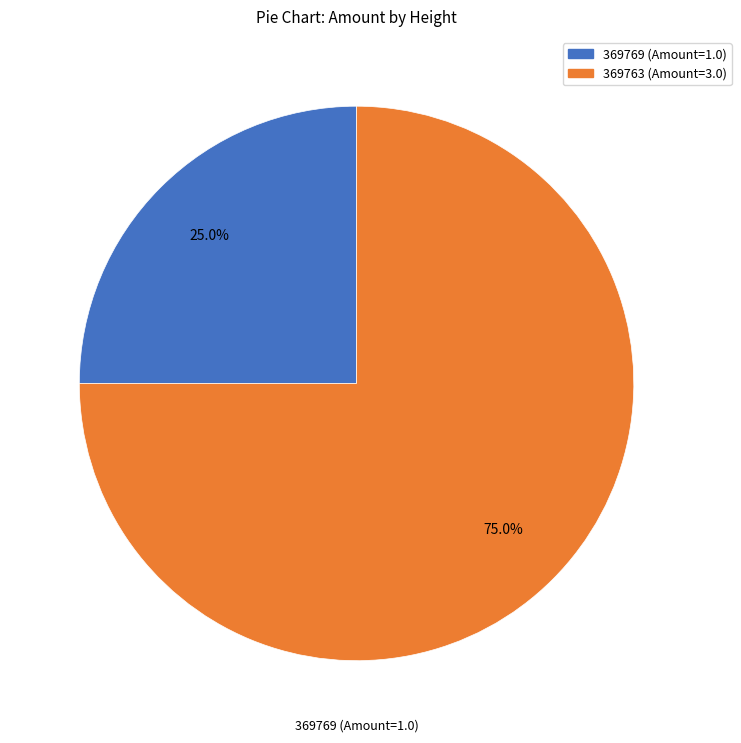

Which slice is the largest?

369763